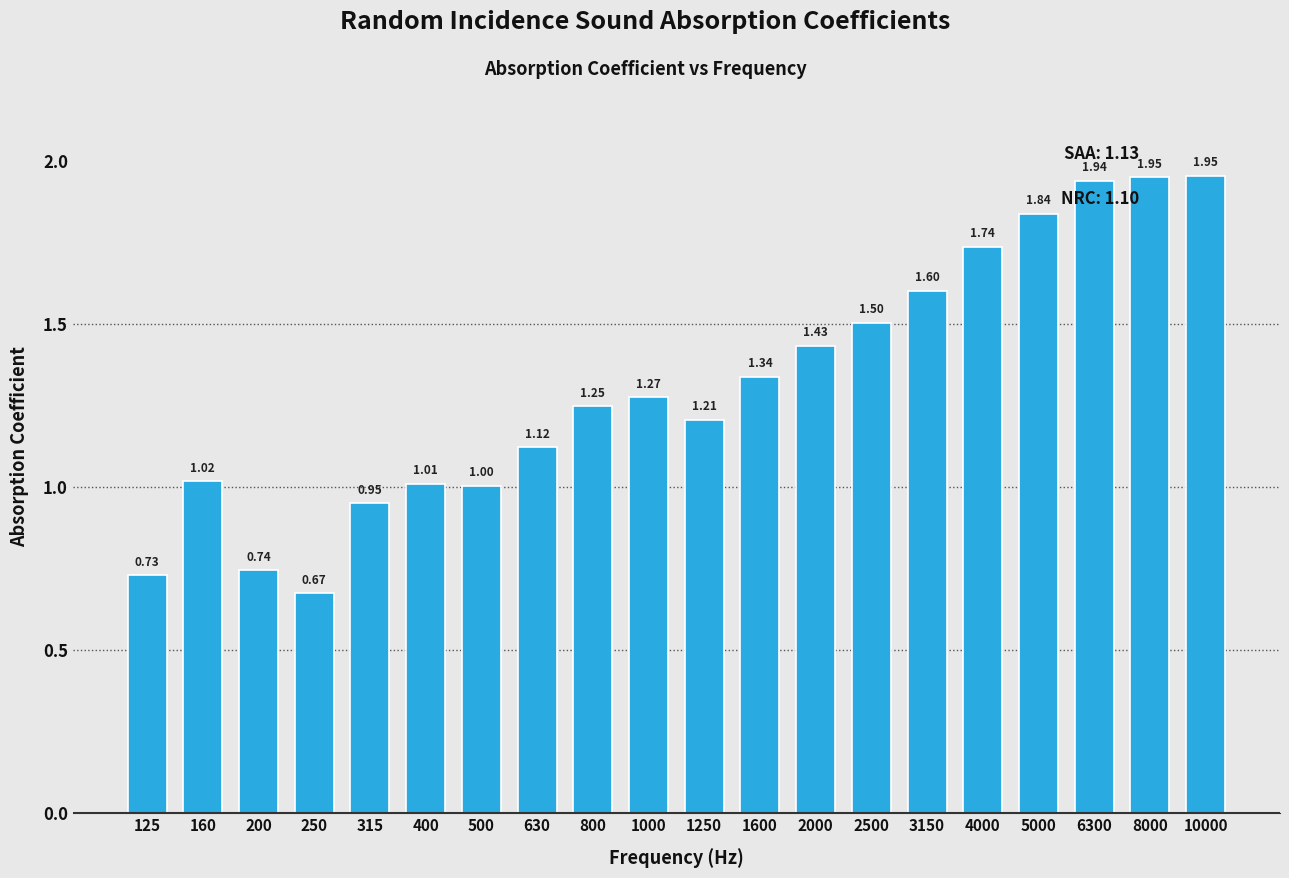

What is the sum of the values at 400 and 2500?

2.5